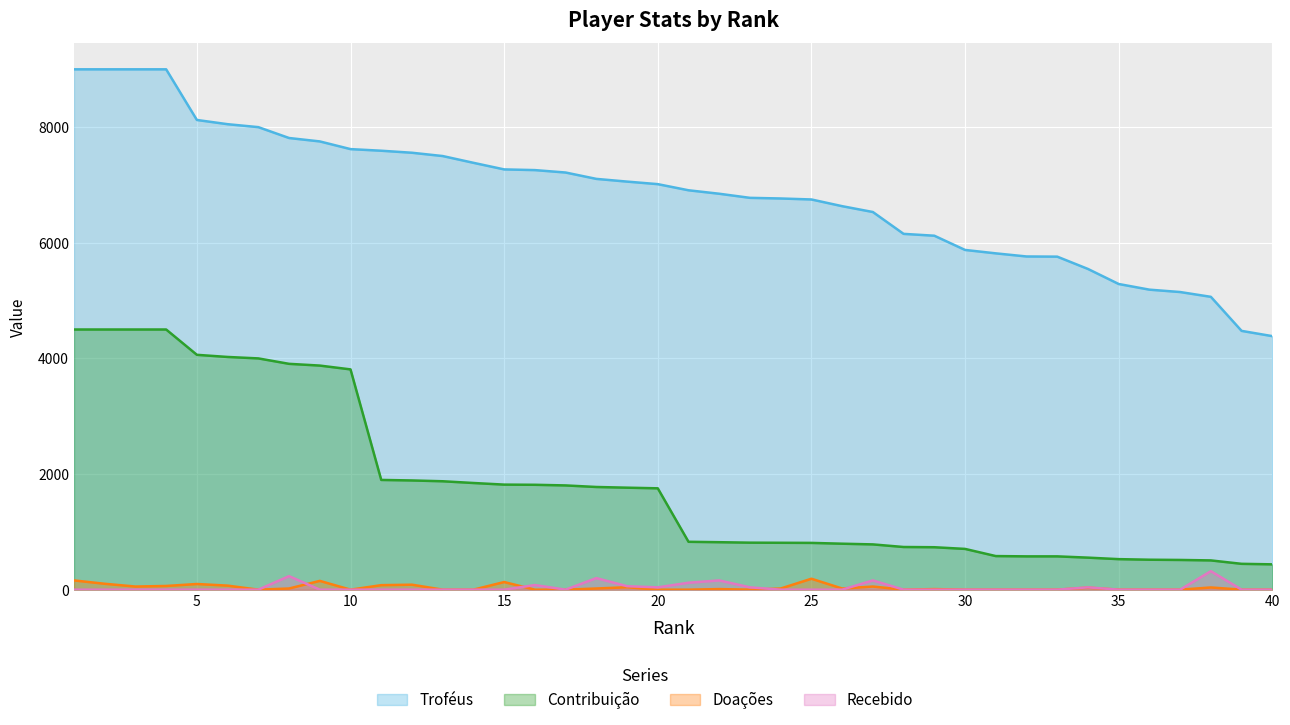

What is the average value of the Doações series?

36